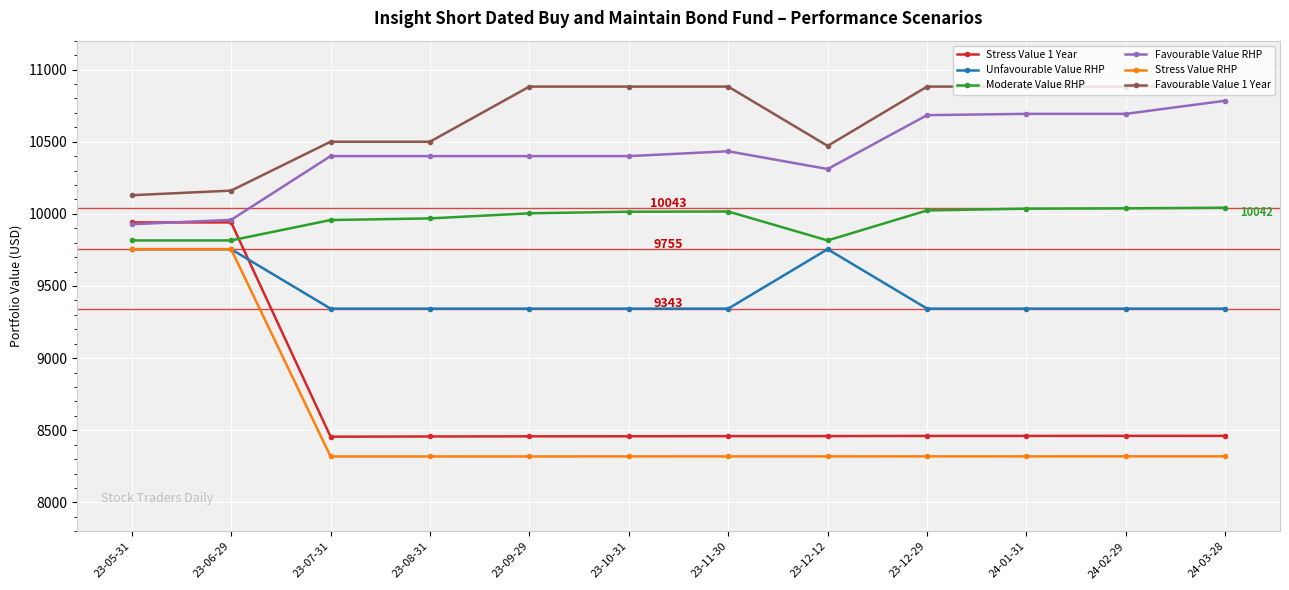

The Moderate Value RHP series shows 2837.9 at 23-06-29. True or false?

False